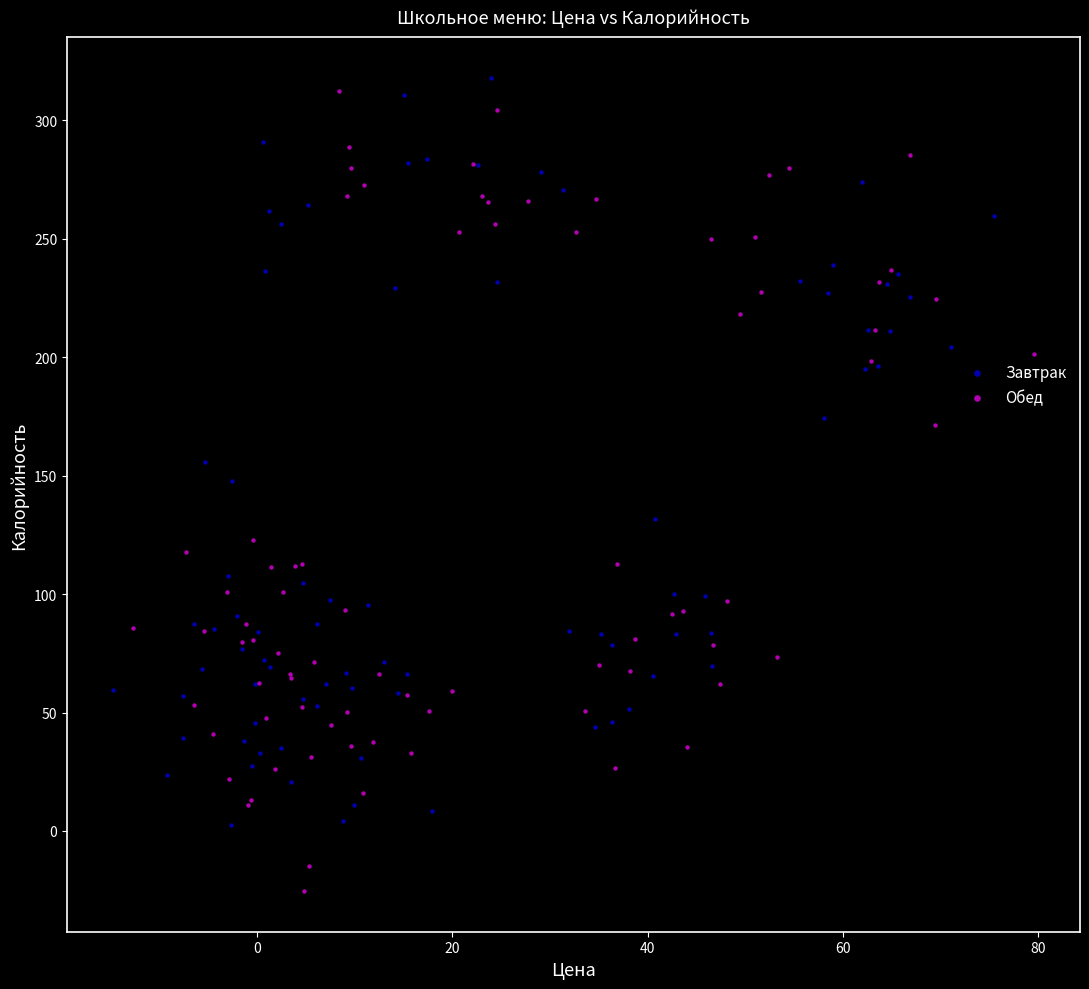

Which series contains the lowest Y value?

Обед